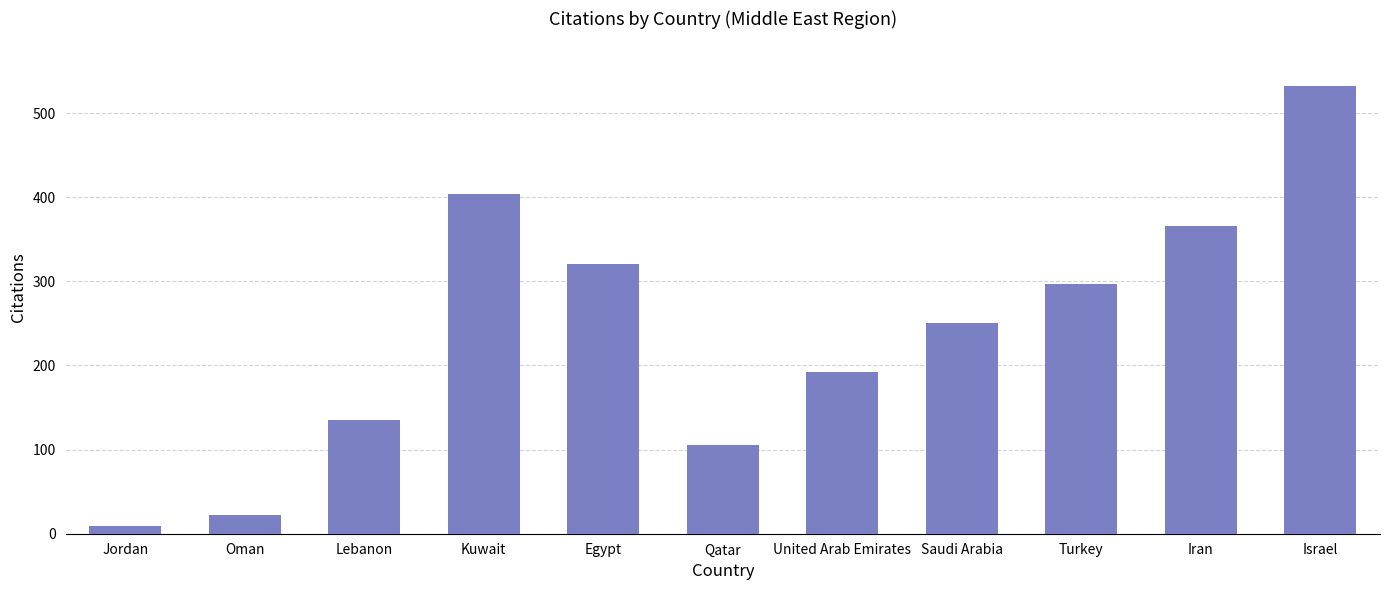

Rank the categories by value from lowest to highest.

Jordan, Oman, Qatar, Lebanon, United Arab Emirates, Saudi Arabia, Turkey, Egypt, Iran, Kuwait, Israel